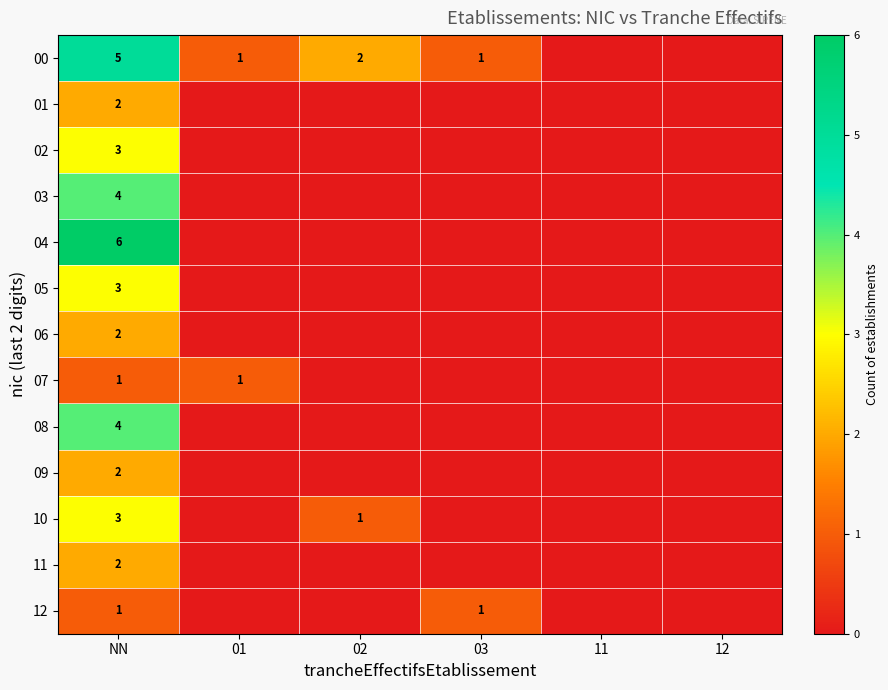

At how many categories does at least one series exceed 3?

1